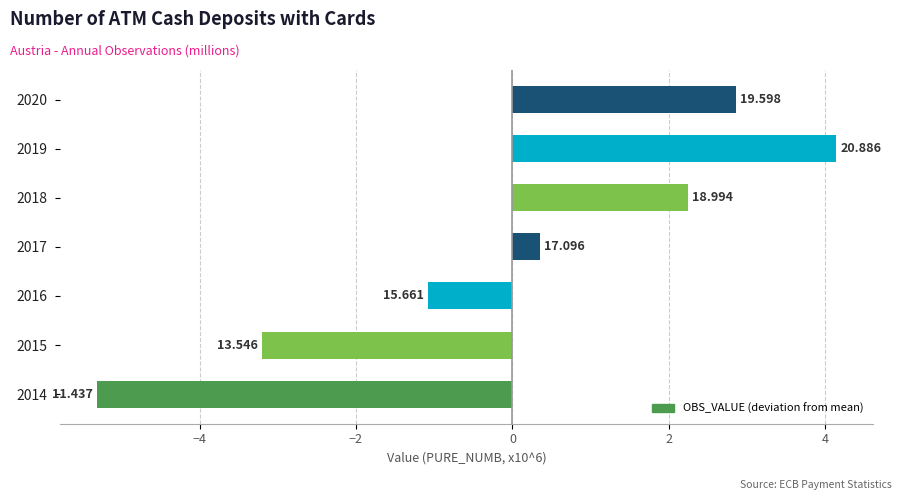

How many bars are there in total?

7